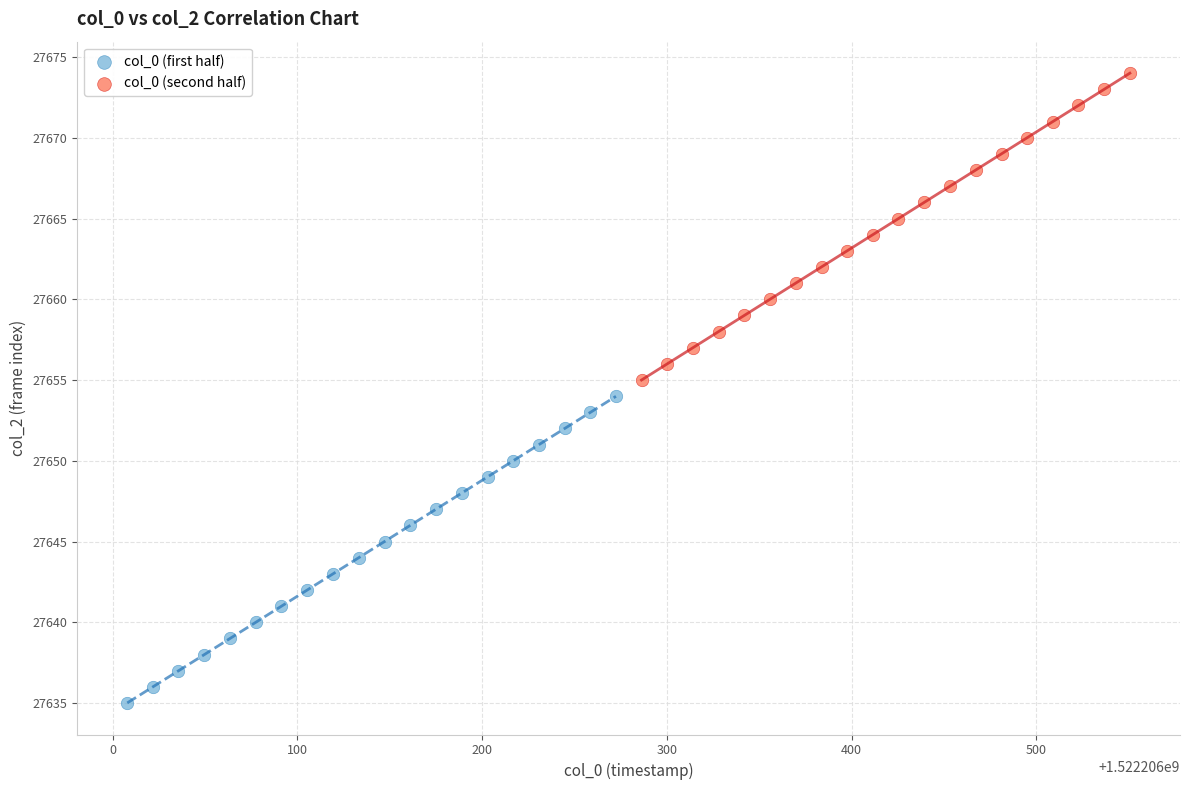

Which series contains the lowest Y value?

col_0 (first half)